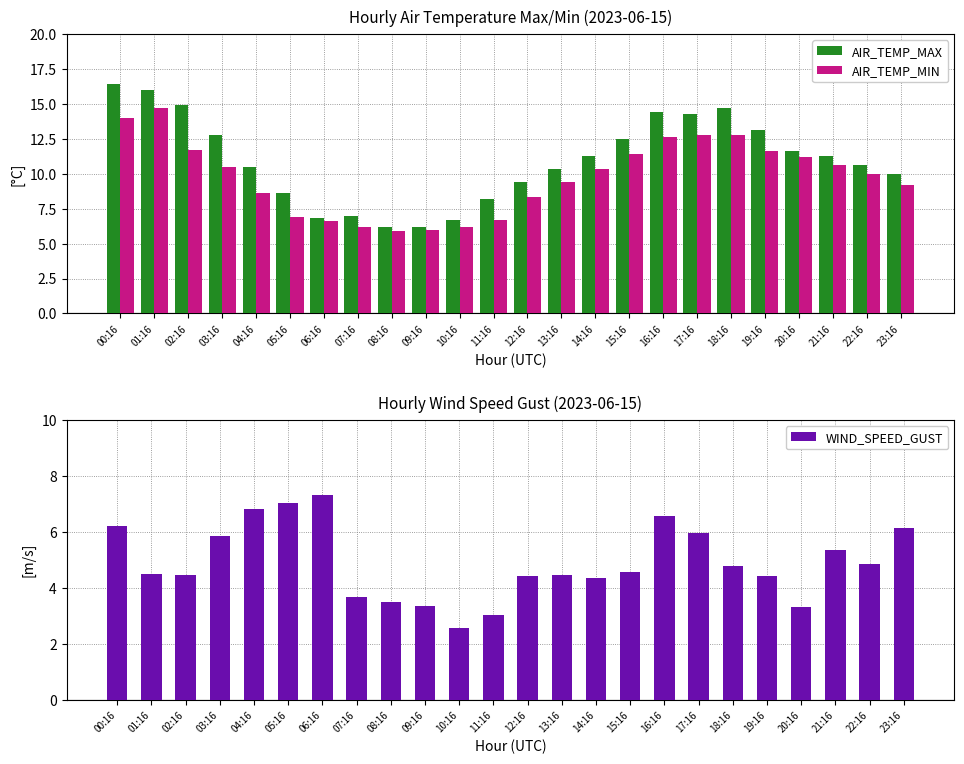

Which series has the largest total across all categories?

AIR_TEMP_MAX